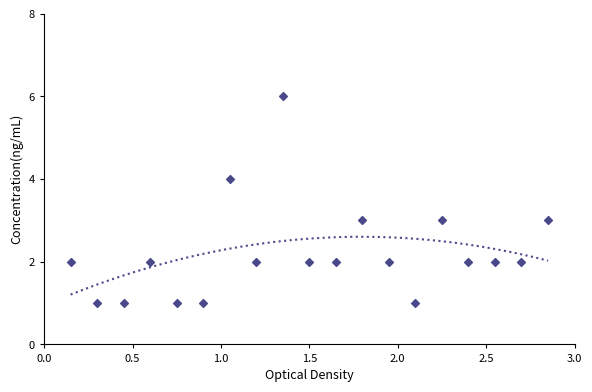

What is the range of Y values (max minus min)?

5